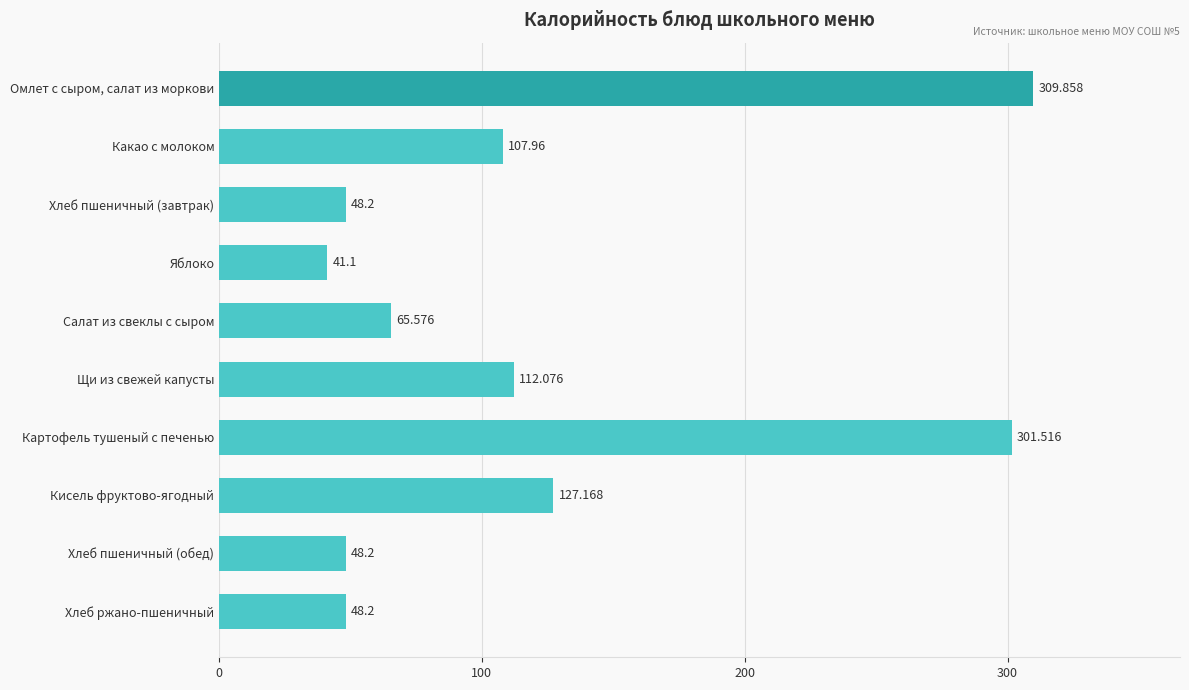

Between Хлеб ржано-пшеничный and Салат из свеклы с сыром, which is larger?

Салат из свеклы с сыром